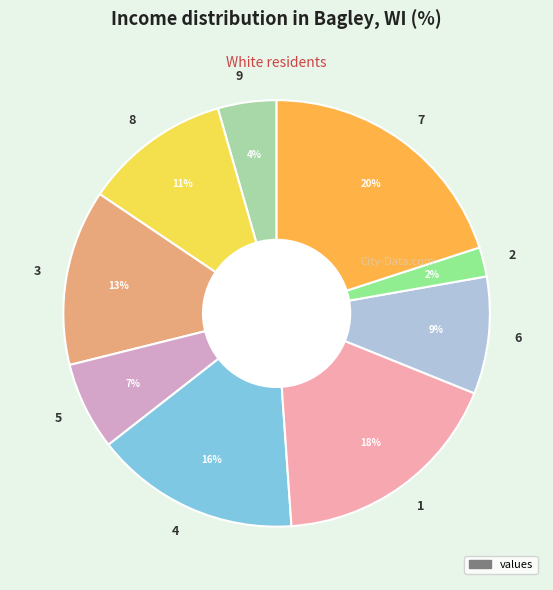

Count the number of slices in the pie.

9